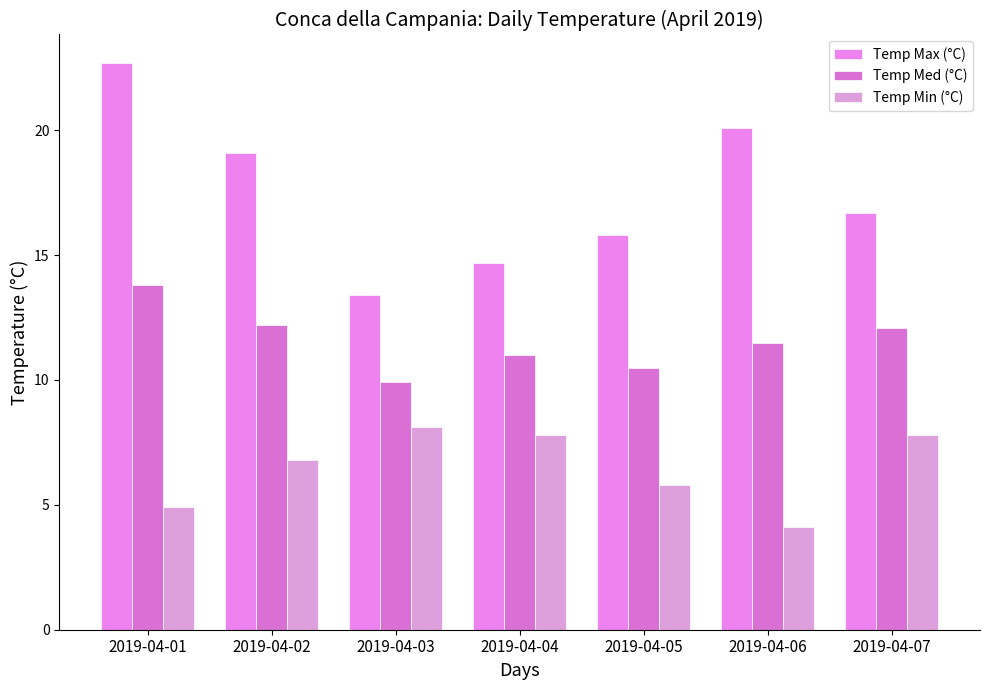

Where is Temp Min (°C) nearest to the value 6?

2019-04-05